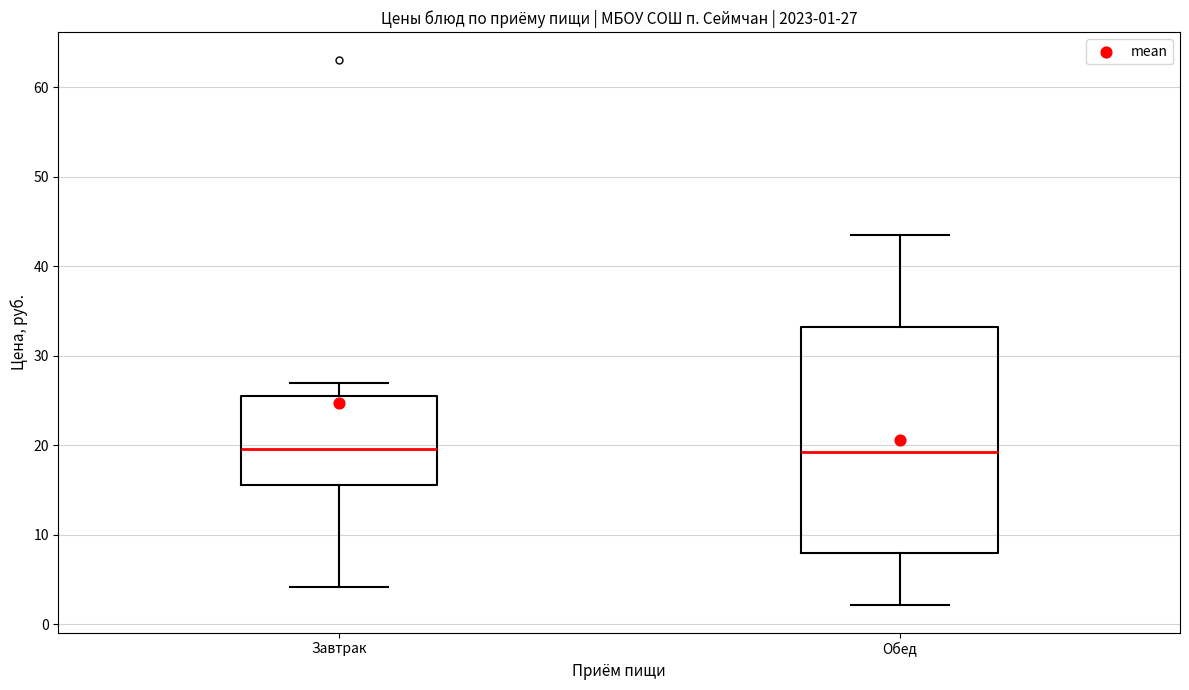

Which box is the tallest, from its lower edge to its upper edge?

Обед